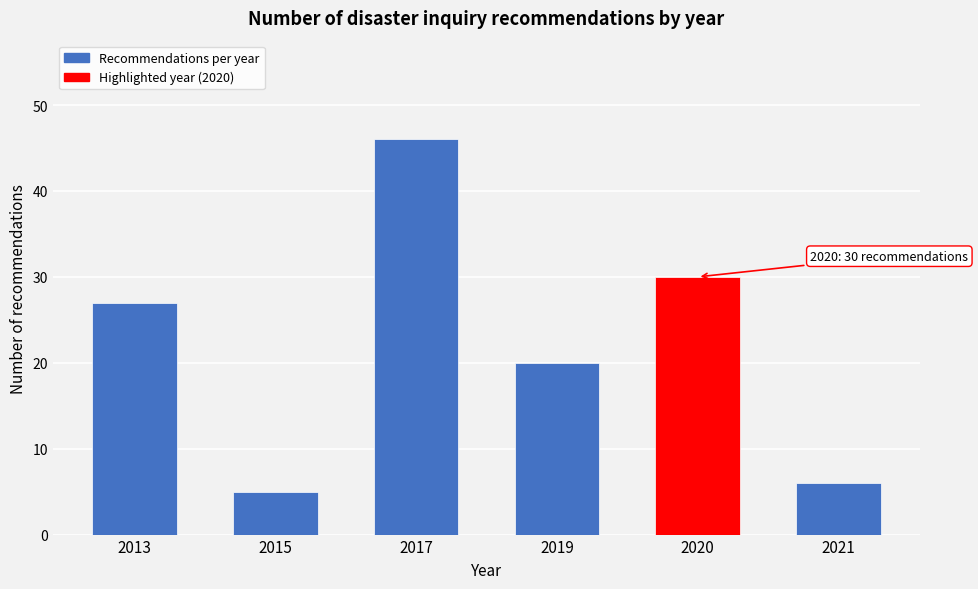

Reading left to right, what are all the values shown in this chart?

27	5	46	20	30	6